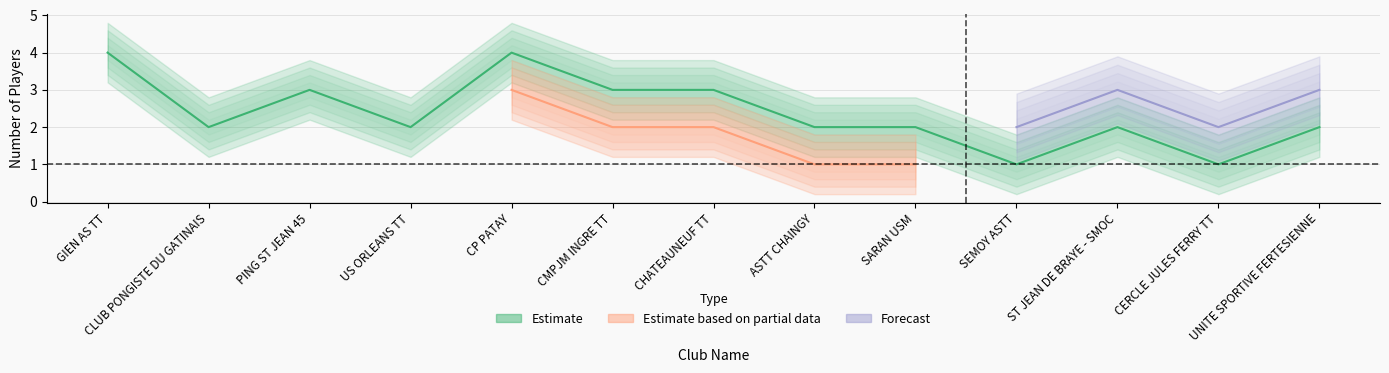

True or false: Estimate and Estimate based on partial data cross at least once.

False